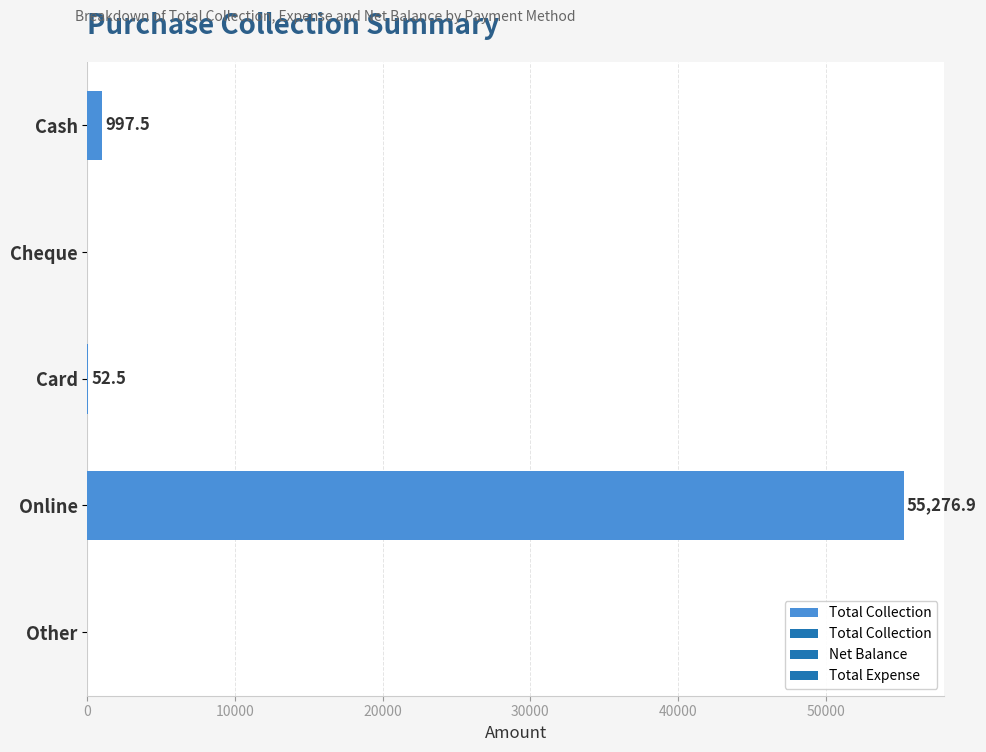

Is it true that the value at Online is 55276.9?

True